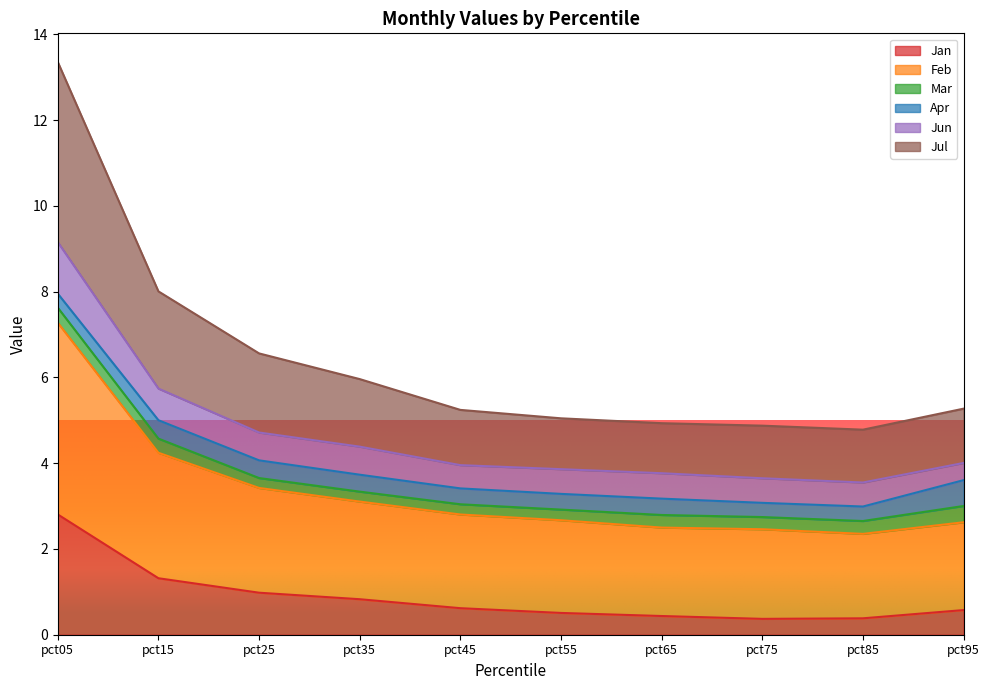

True or false: Feb has a value of 7.3 at pct05.

True